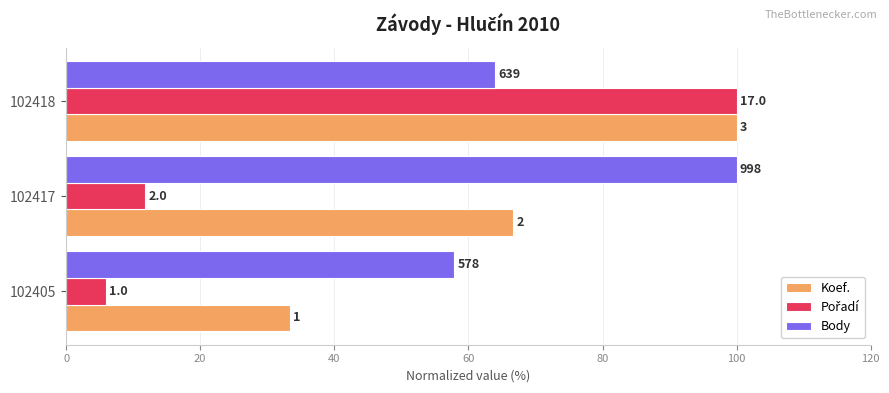

Does the chart contain any negative values?

No